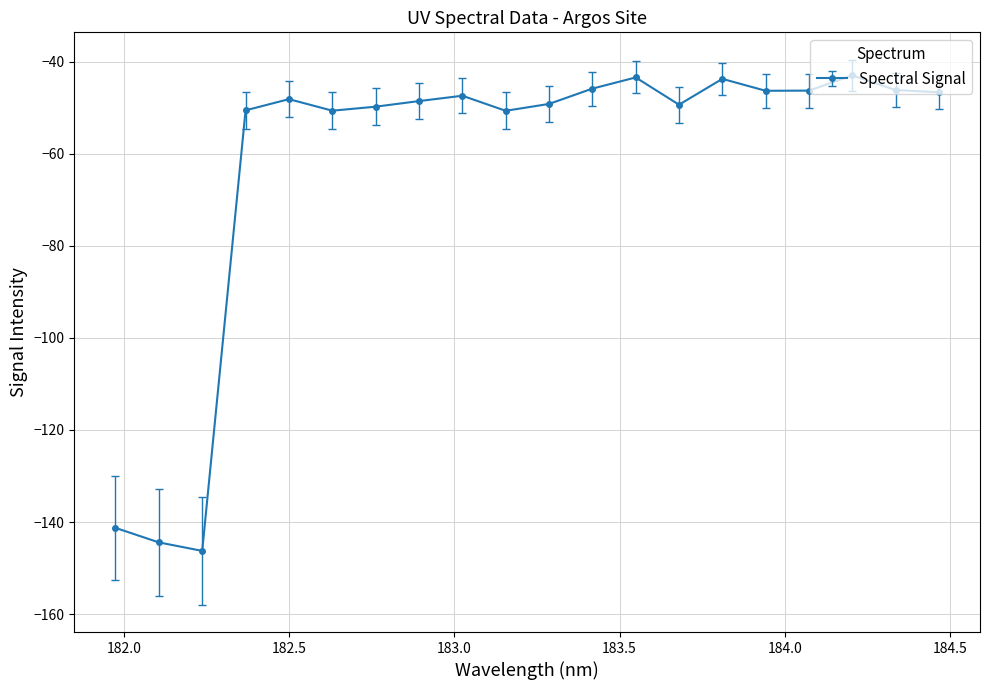

What is the average value?

-61.9